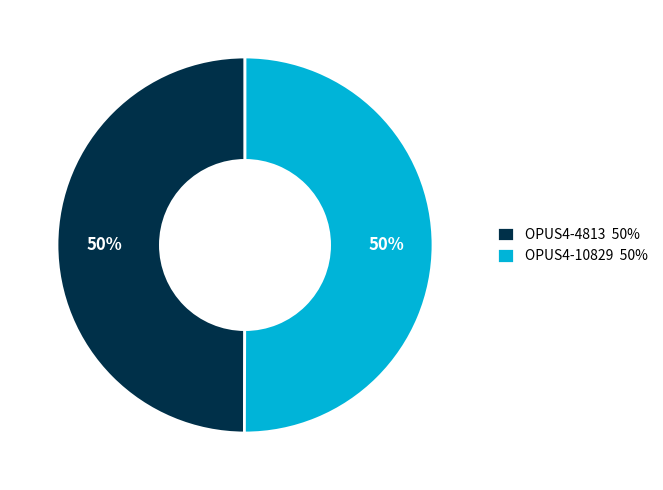

To the nearest percent, what is the combined percentage of OPUS4-4813 and OPUS4-10829?

100%